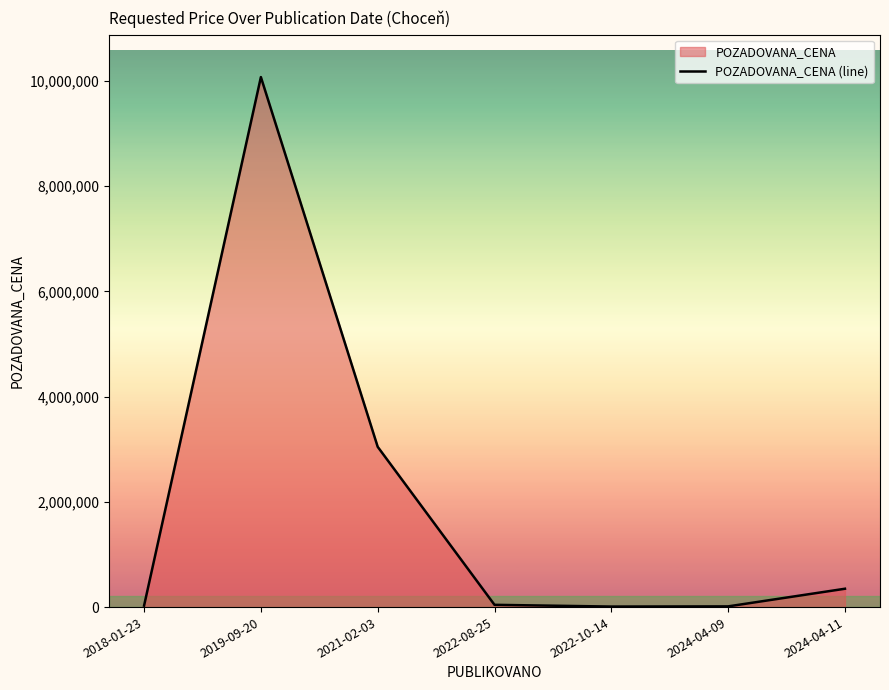

Reading right to left, list all the values displayed in this chart.

2024-04-11=348600	2024-04-09=13410	2022-10-14=10000	2022-08-25=43000	2021-02-03=3045000	2019-09-20=10070000	2018-01-23=27399